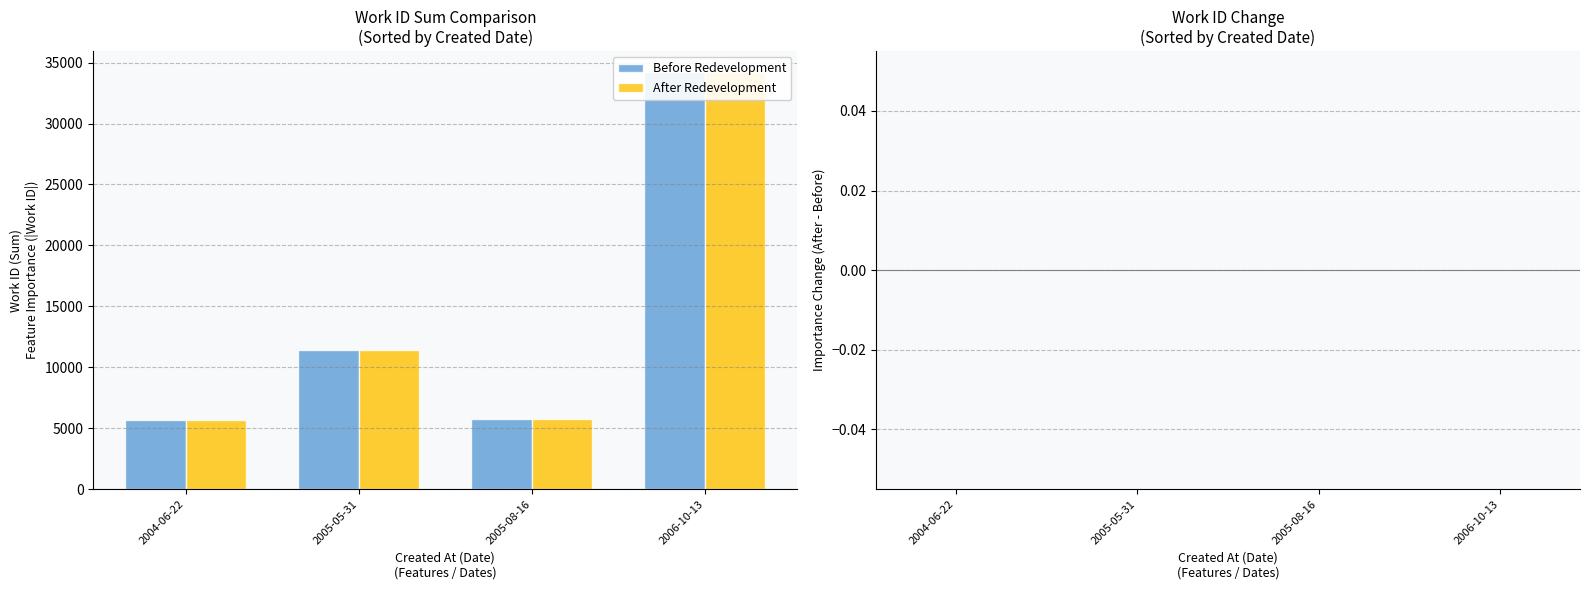

Count the number of categories in the chart.

4